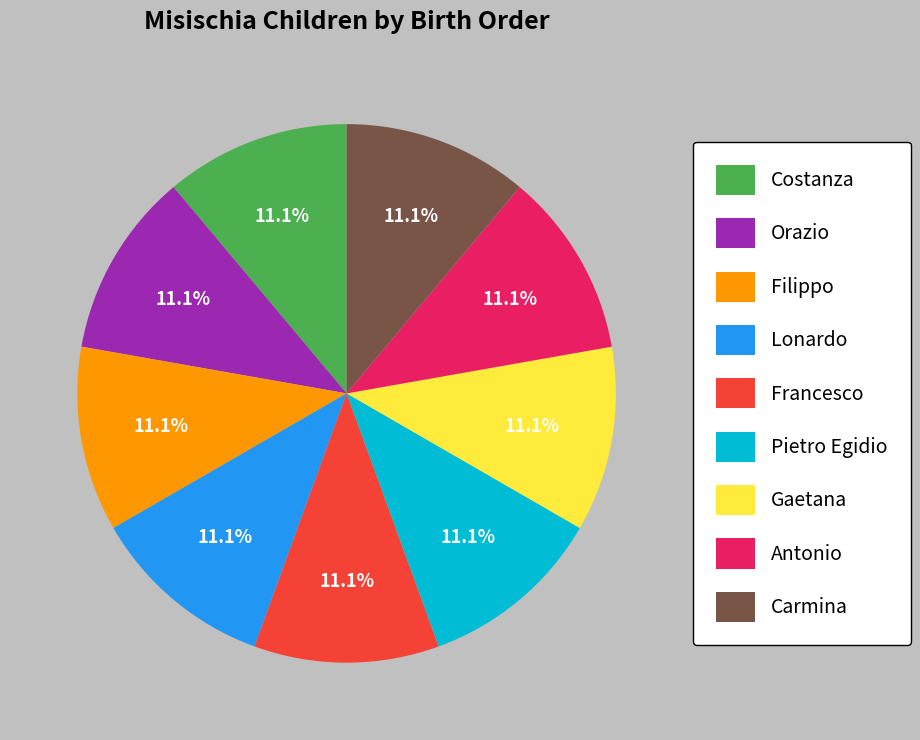

Does any single category account for the majority?

No